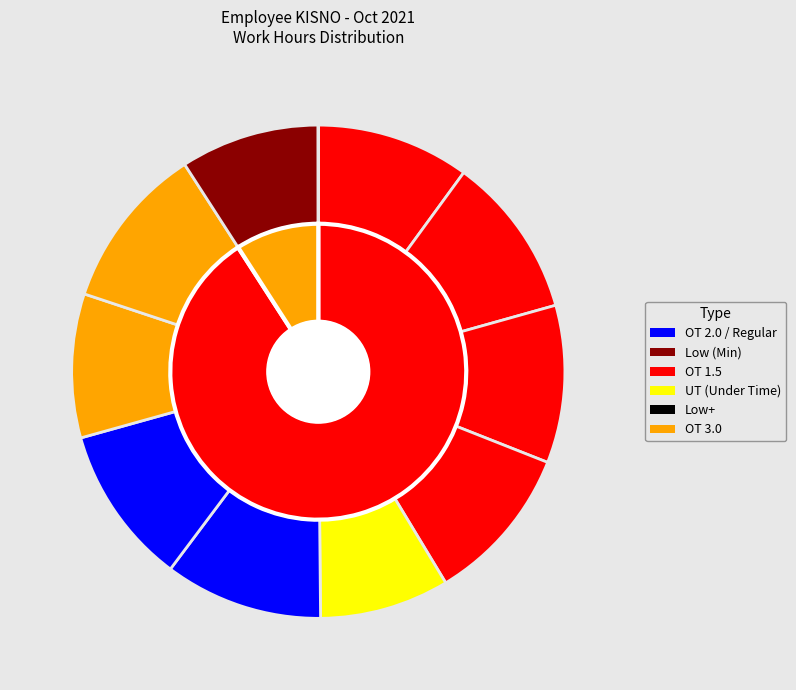

To the nearest percent, what is the difference between the largest and smallest slice percentages?

11%